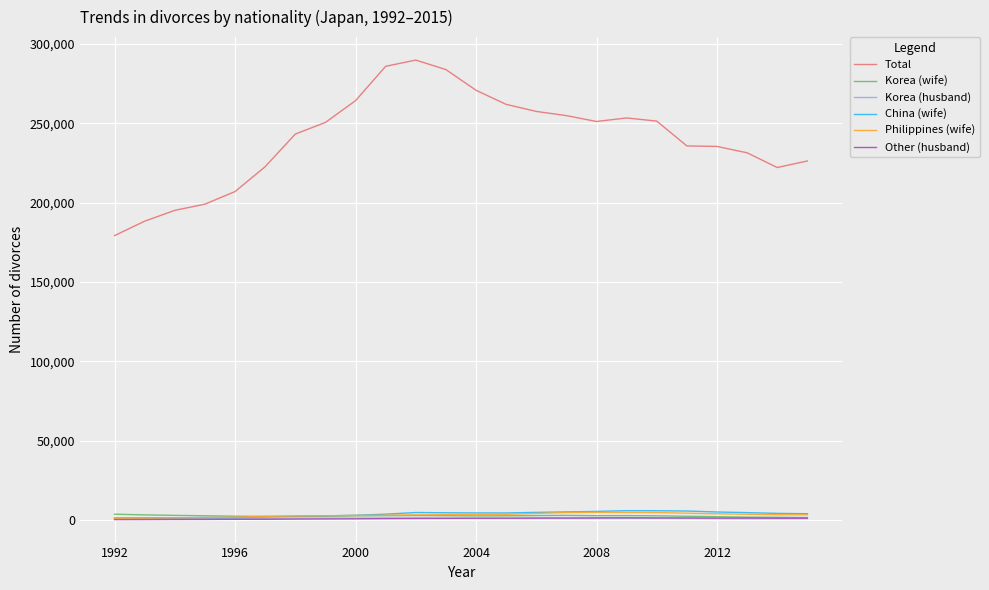

Which series has the largest total across all categories?

Total